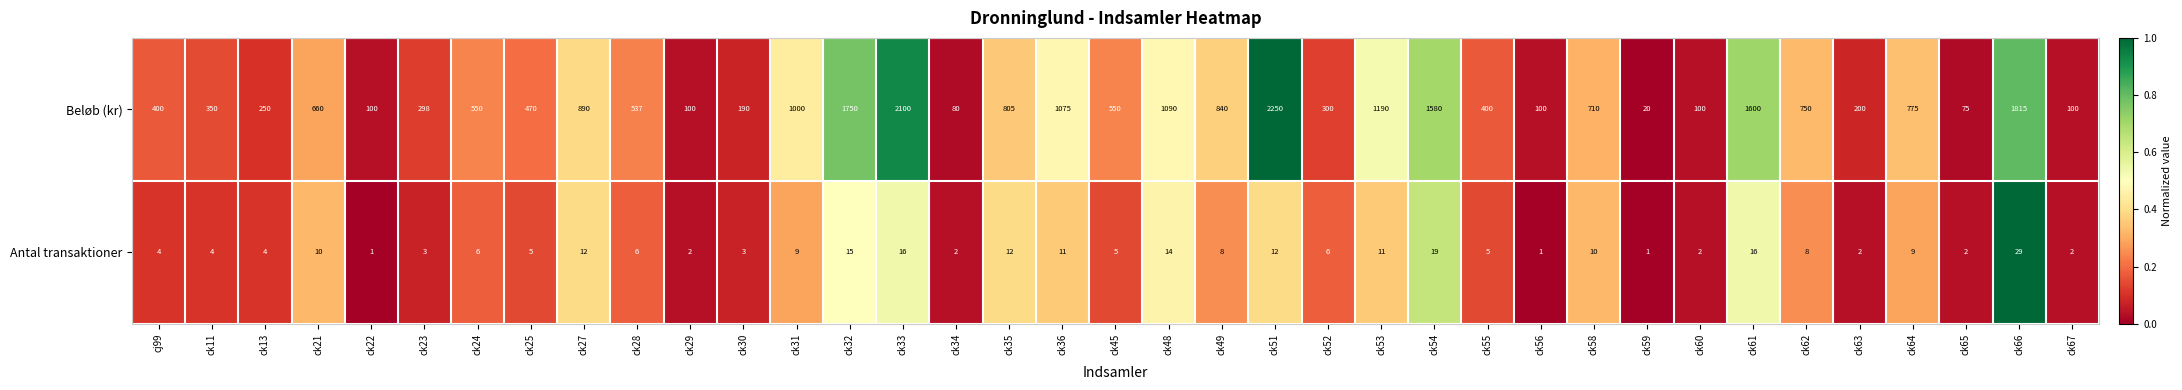

True or false: Beløb (kr) has a value of 470 at ck25.

True